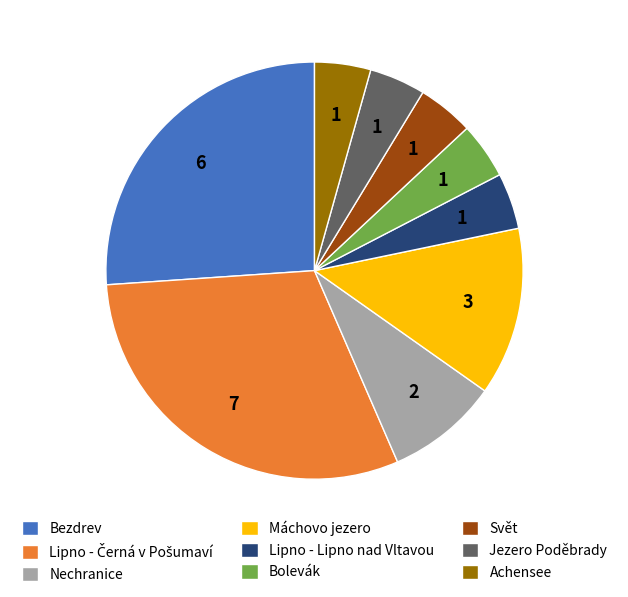

The Jezero Poděbrady slice represents 14% of the pie. True or false?

False